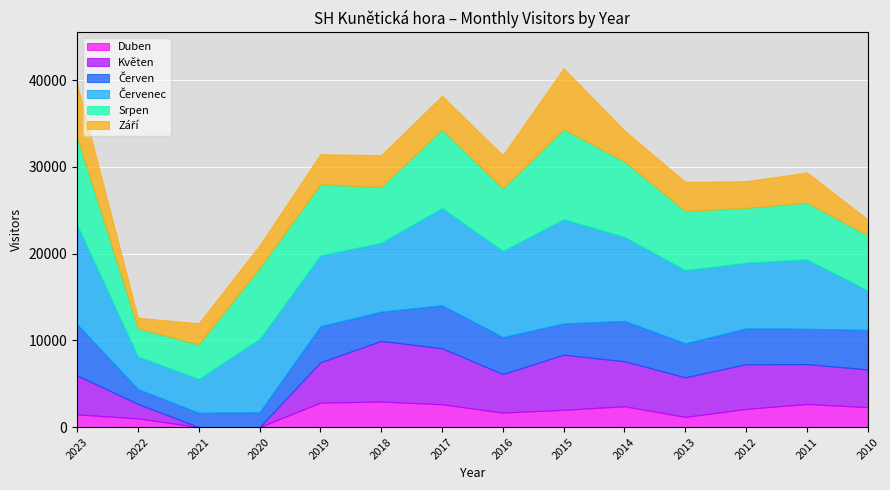

Between 2022 and 2011, which series saw the biggest shift?

Červenec